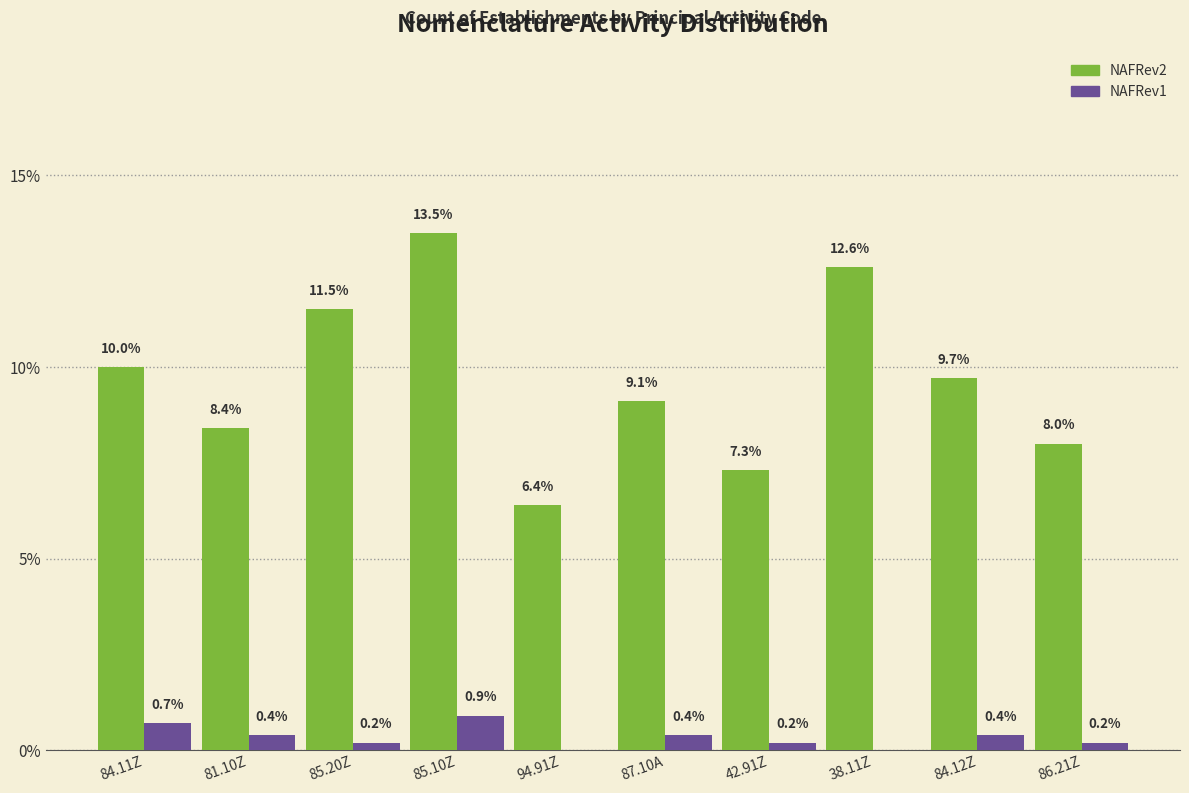

What is the sum of the NAFRev1 values at 42.91Z and 84.12Z?

0.6